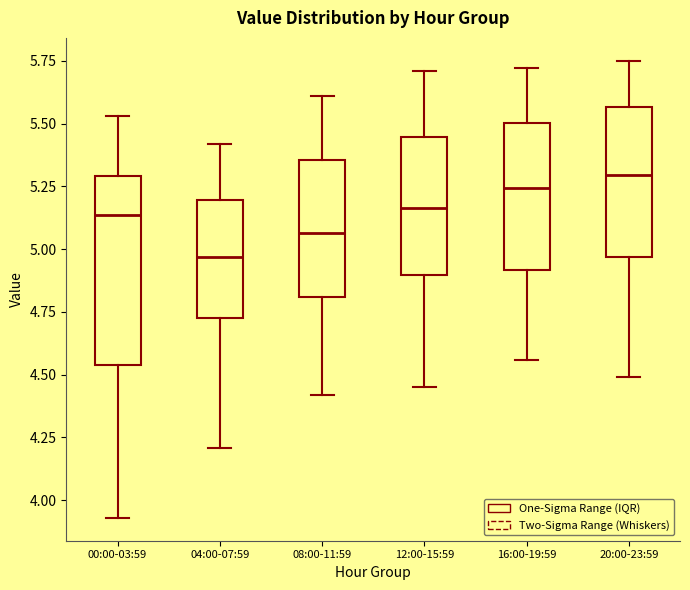

Reading left to right, read every box against the y-axis: the position of its median line, the range the box covers, and the ends of its whiskers. The values are not printed on the chart, so give them approximately, as read against the axis.

00:00-03:59: median 5.15, box 4.55 to 5.30, whiskers 3.95 to 5.55
04:00-07:59: median 4.95, box 4.75 to 5.20, whiskers 4.20 to 5.40
08:00-11:59: median 5.05, box 4.80 to 5.35, whiskers 4.40 to 5.60
12:00-15:59: median 5.15, box 4.90 to 5.45, whiskers 4.45 to 5.70
16:00-19:59: median 5.25, box 4.90 to 5.50, whiskers 4.55 to 5.70
20:00-23:59: median 5.30, box 4.95 to 5.55, whiskers 4.50 to 5.75